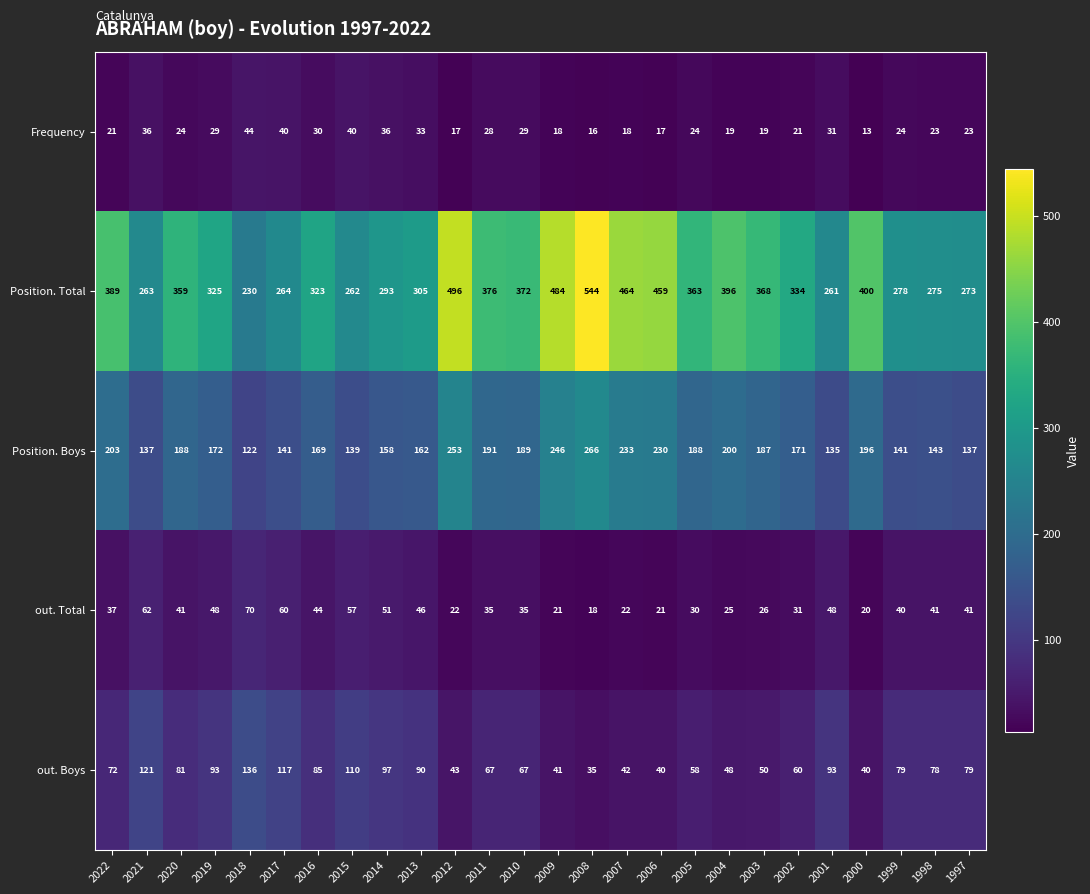

Is it true that out. Total equals 24 at 2021?

False